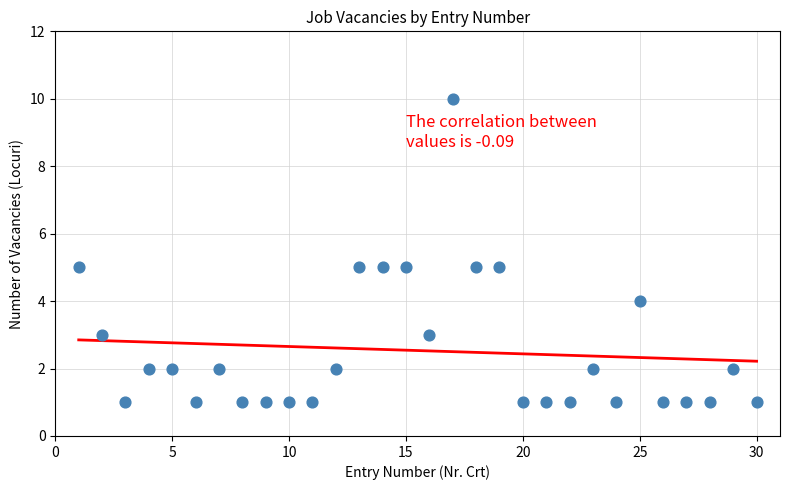

What is the range of X values (max minus min)?

29